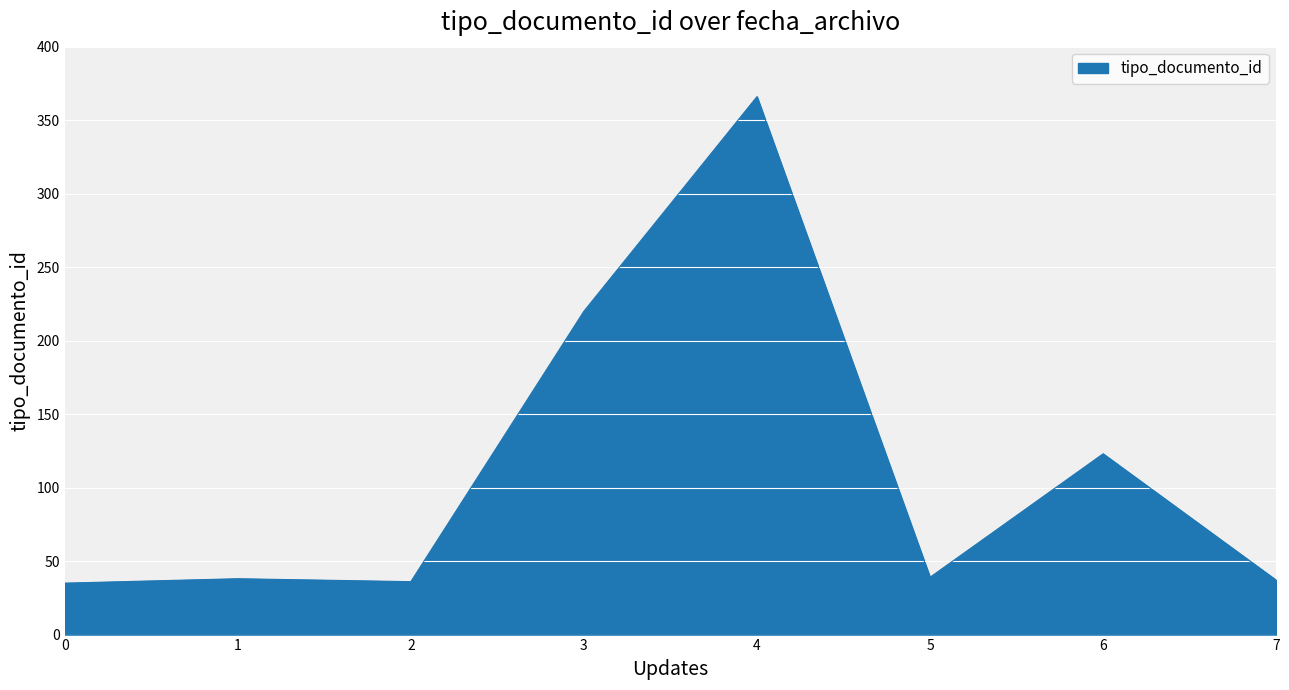

The value at 0 is 59. True or false?

False